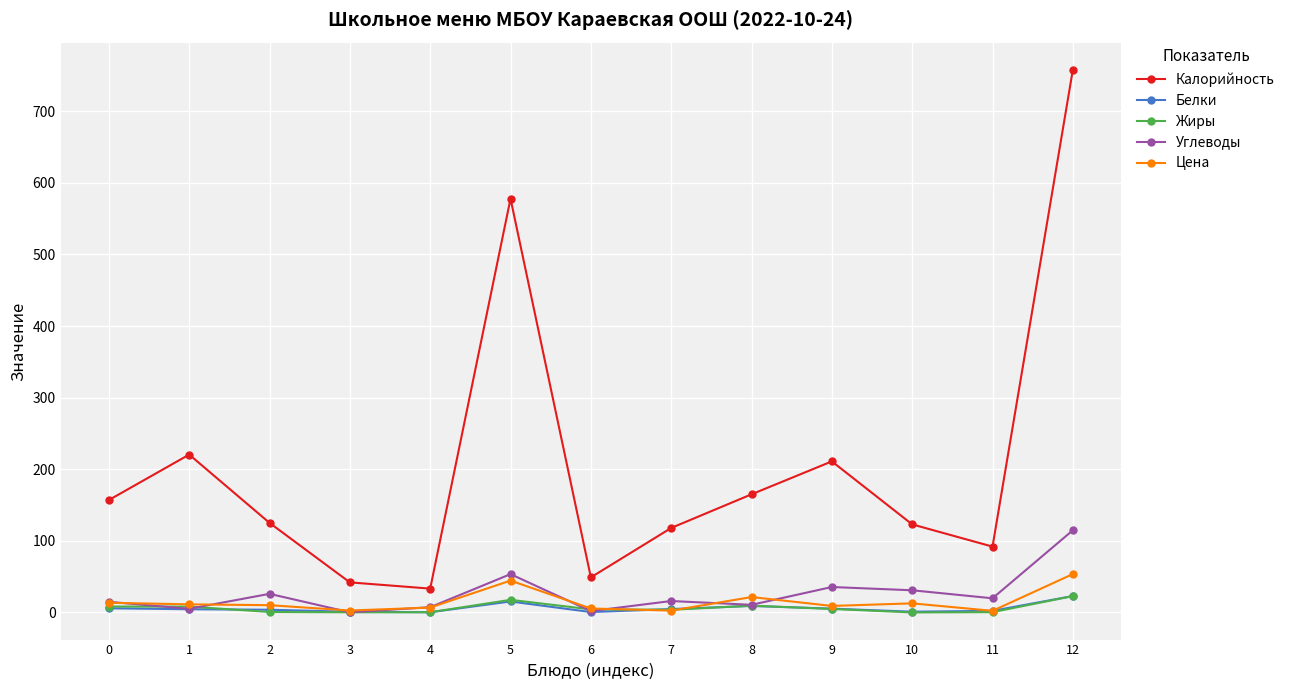

Which category has the highest value in the Углеводы series?

12